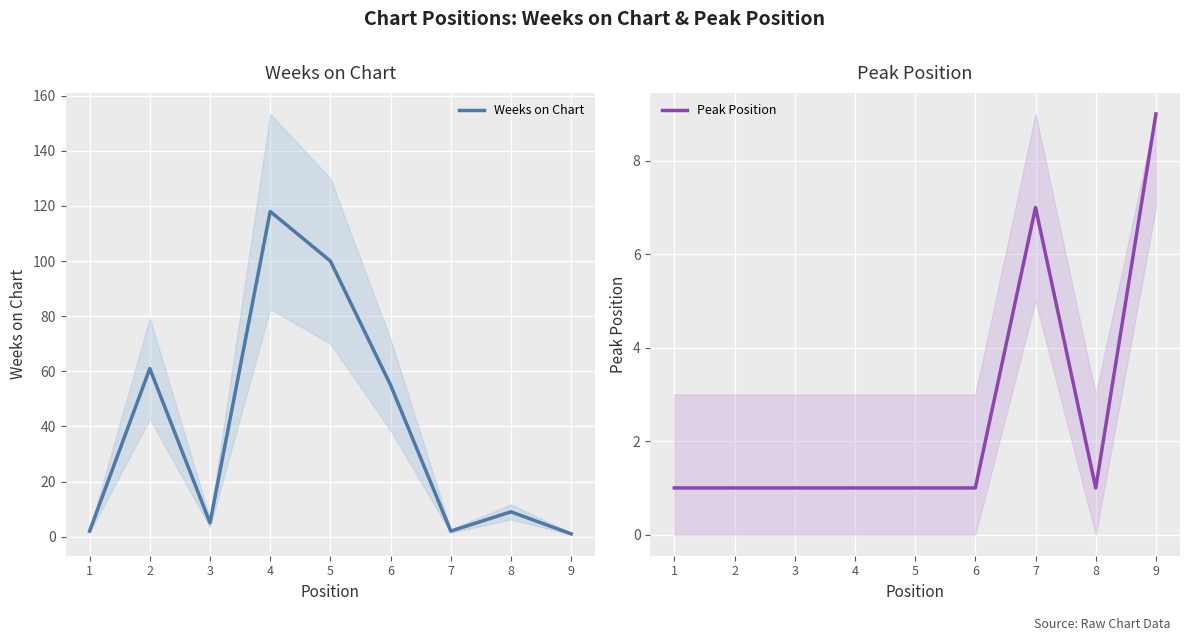

Which series has the largest total across all categories?

Weeks on Chart